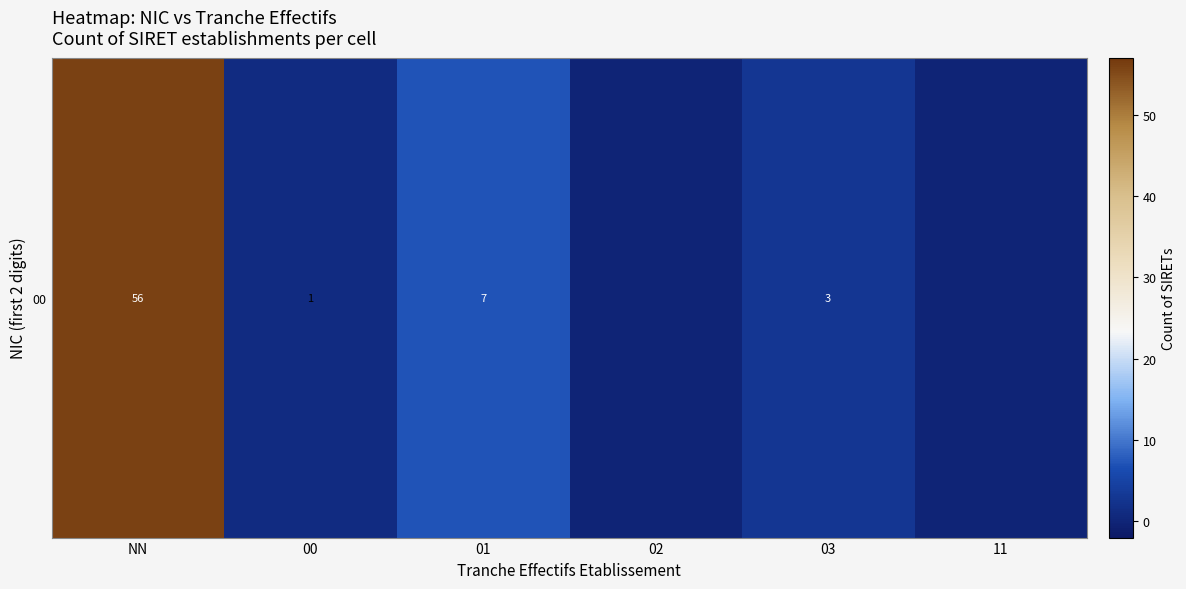

What is the average value?

11